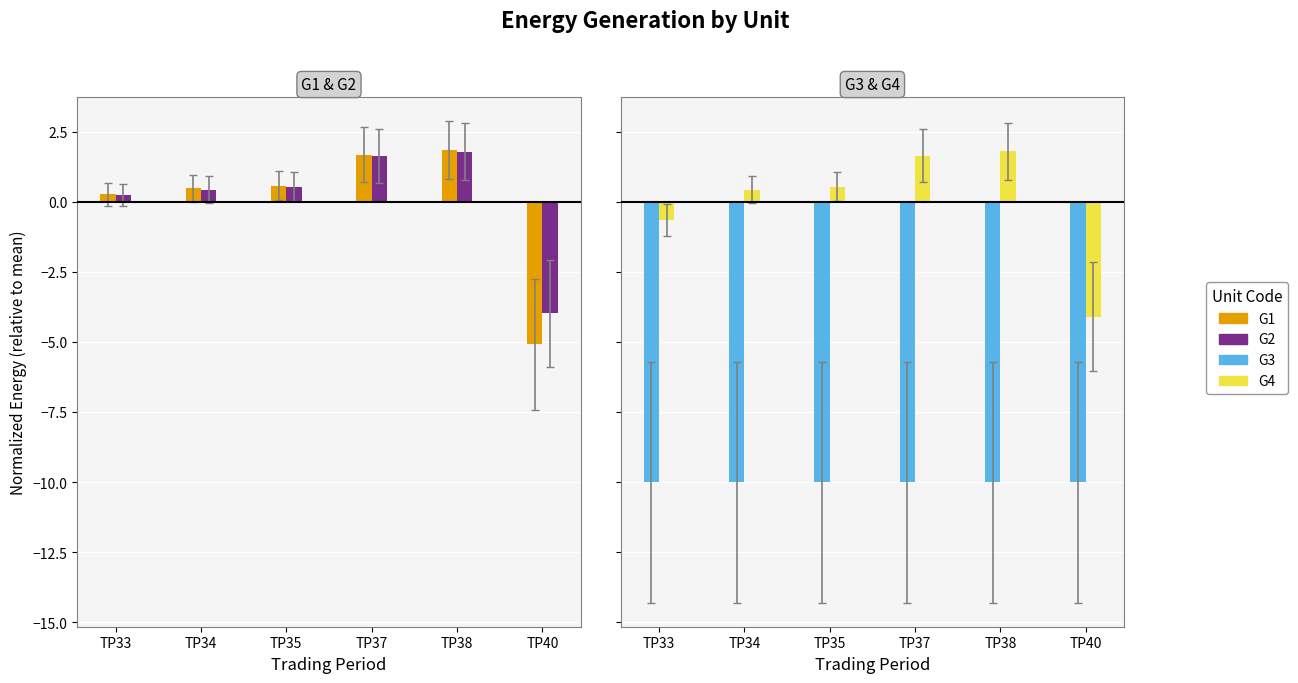

How many data points in G2 are less than 0?

1